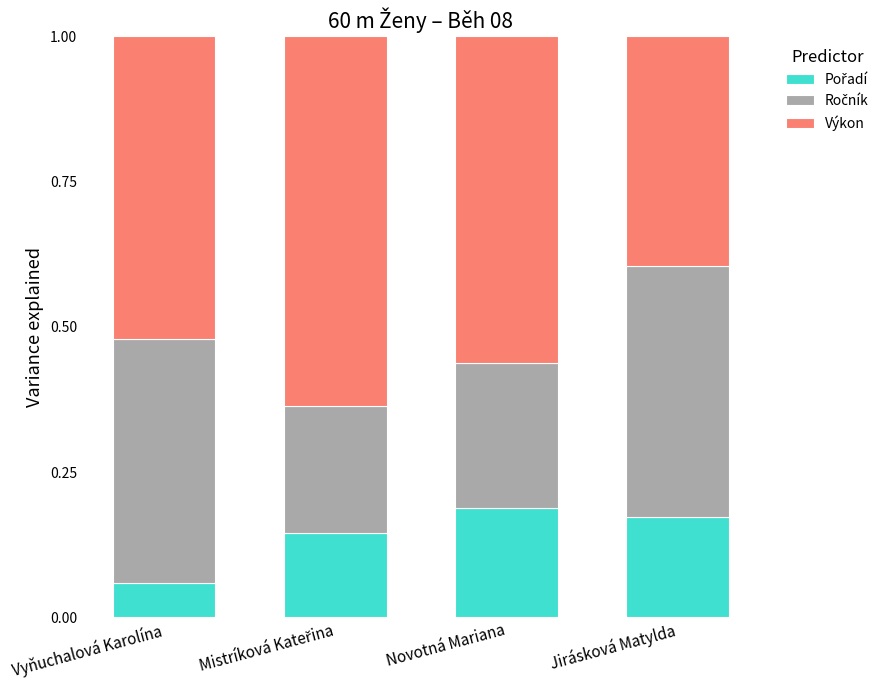

What is the total value across all series at Vyňuchalová Karolína?

1.0